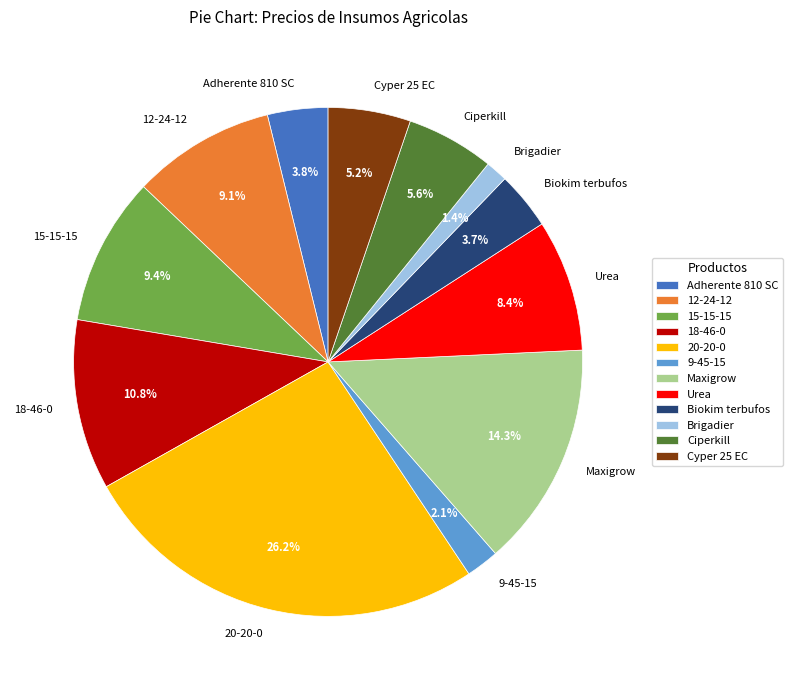

To the nearest percent, what is the difference between the largest and smallest slice percentages?

25%